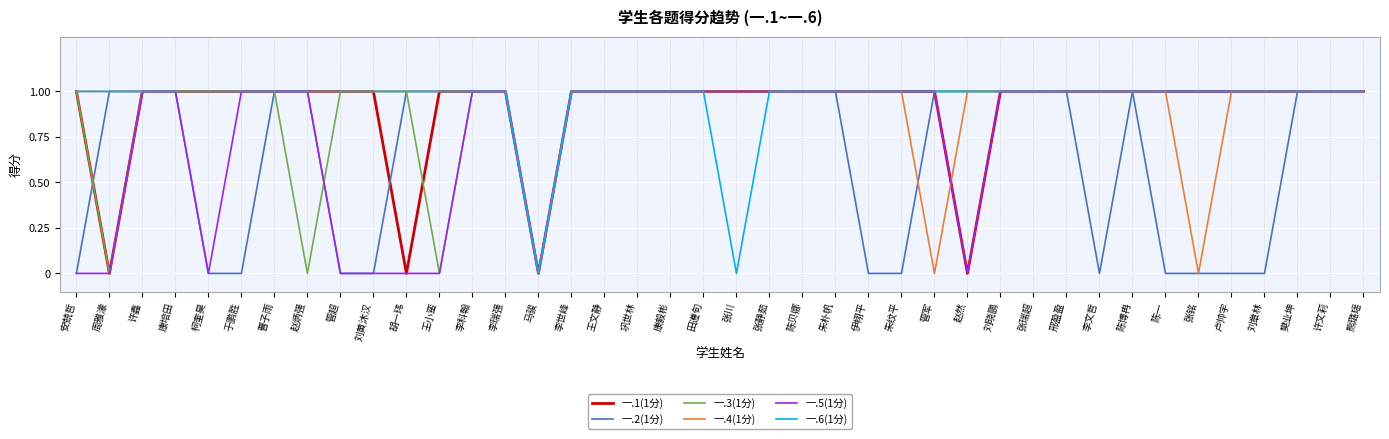

How many categories are shown in the chart?

40